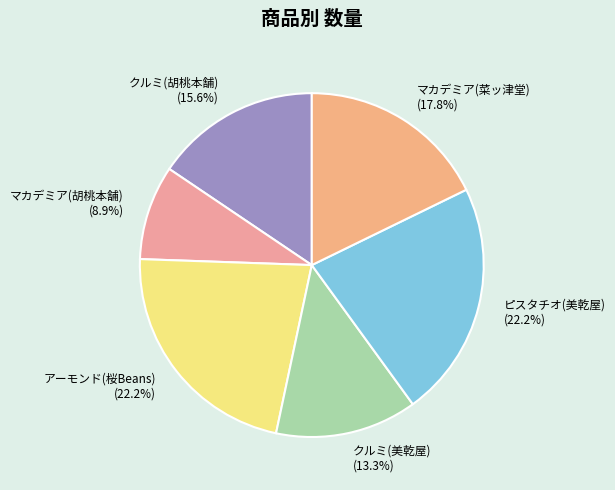

To the nearest percent, what is the difference between the largest and smallest slice percentages?

13%